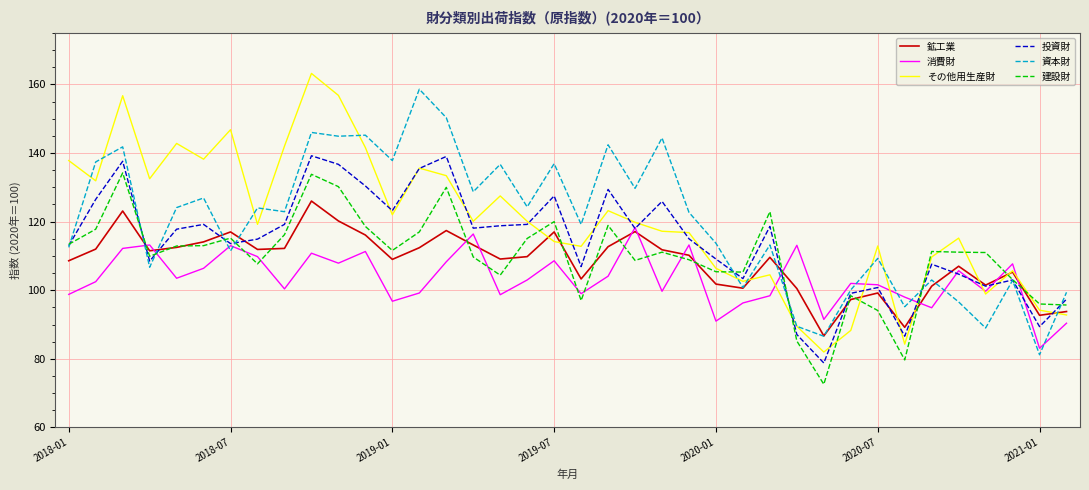

What is the maximum value shown in the chart?

163.2